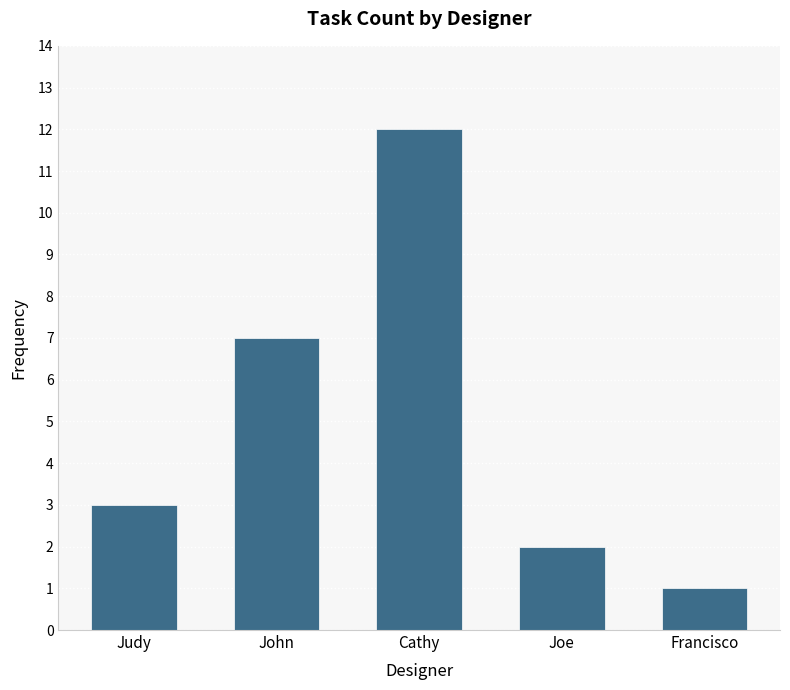

Does the chart contain any negative values?

No